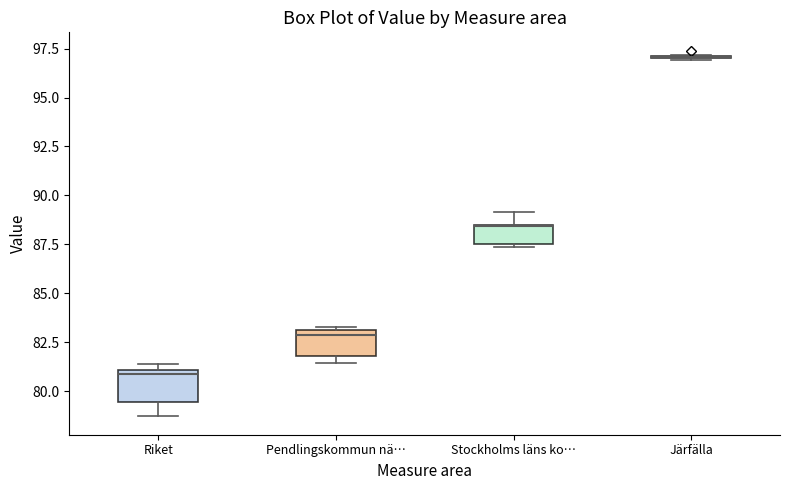

Reading left to right, transcribe this box plot: for each box, give where its median line is, the range the box spans, and where its two whiskers end, as read against the y-axis. The values are not printed on the chart, so give them approximately, as read against the axis.

Riket: median 81.0 (just below the box's upper edge), box 79.5 to 81.0, whiskers 78.5 to 81.5
Pendlingskommun nä…: median 83.0 (just below the box's upper edge), box 82.0 to 83.0, whiskers 81.5 to 83.5
Stockholms läns ko…: median 88.5 (drawn on the box's upper edge), box 87.5 to 88.5, whiskers 87.5 (just below the box's lower edge) to 89.0
Järfälla: box collapsed to a line at 97.0, whiskers 97.0 to 97.0